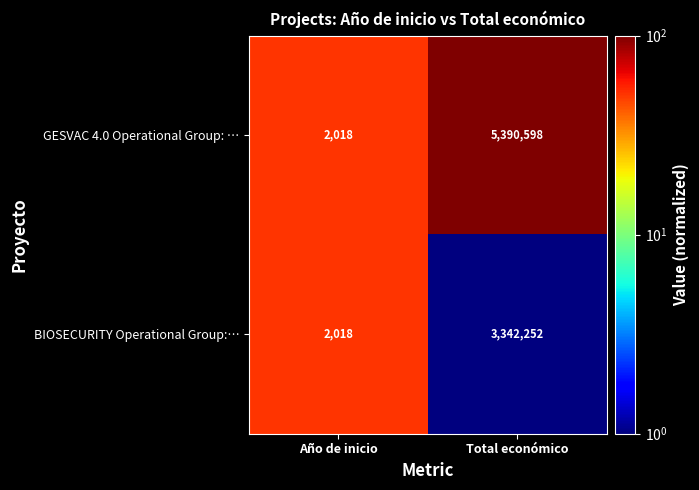

Reading left to right, transcribe all the data shown in this chart.

GESVAC 4.0 Operational Group: …: Año de inicio=2018	Total económico=5390598
BIOSECURITY Operational Group:…: Año de inicio=2018	Total económico=3342252